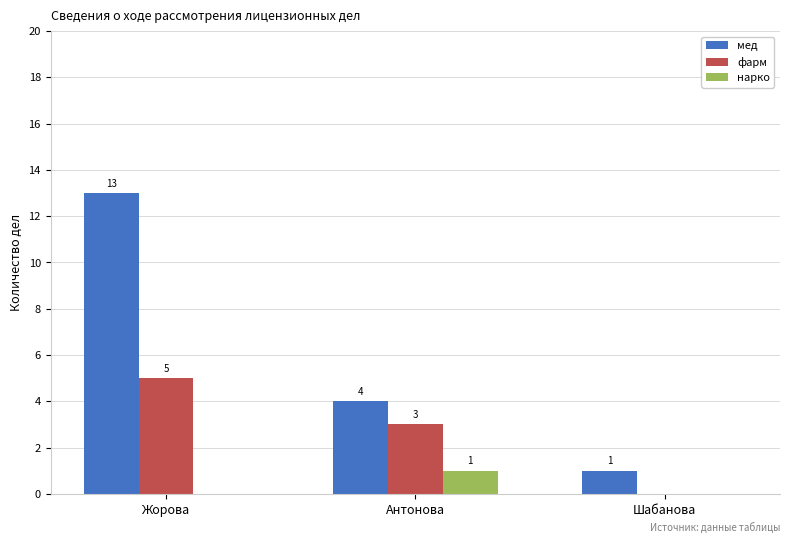

How many positive values does the фарм series have?

2